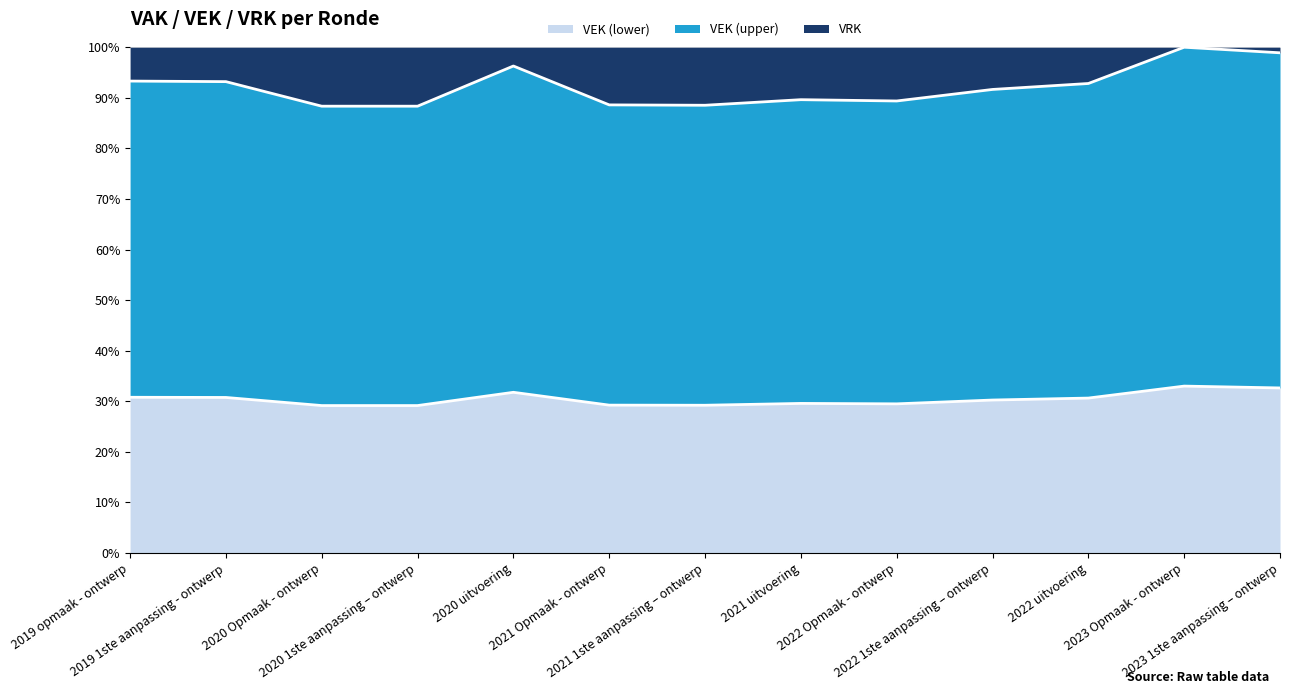

What is the label of the 7th point from the left?

2021 1ste aanpassing – ontwerp